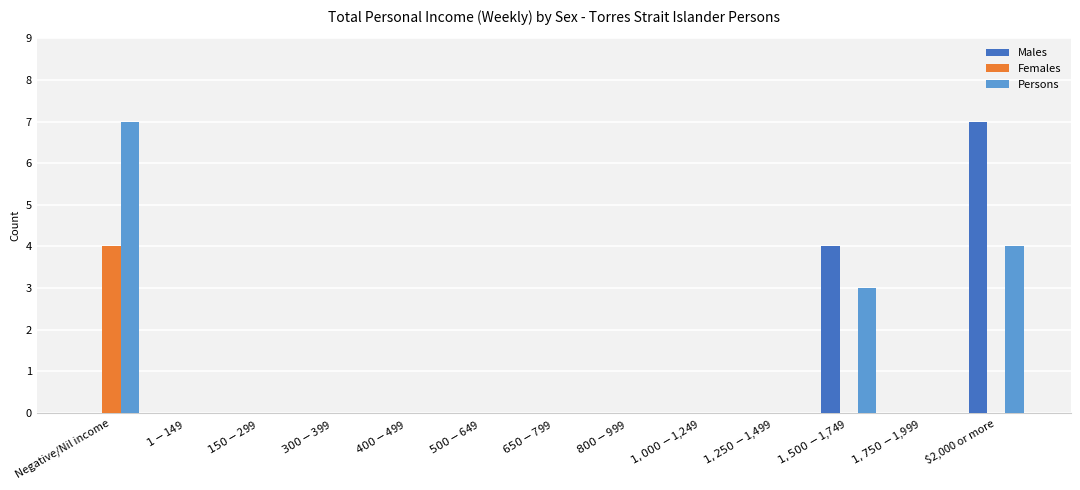

What is the sum of all Males values?

11